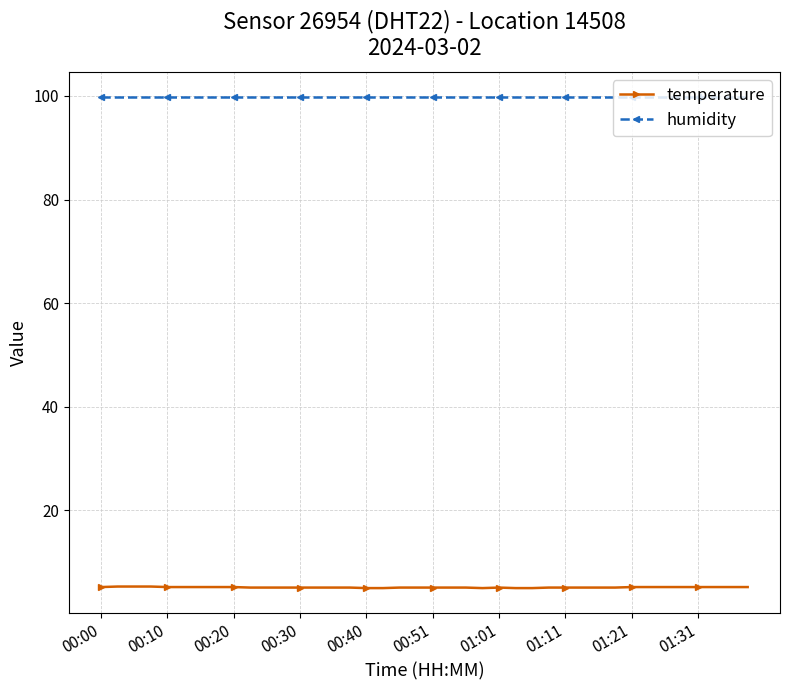

Rank the series by their maximum value, from lowest to highest.

temperature, humidity